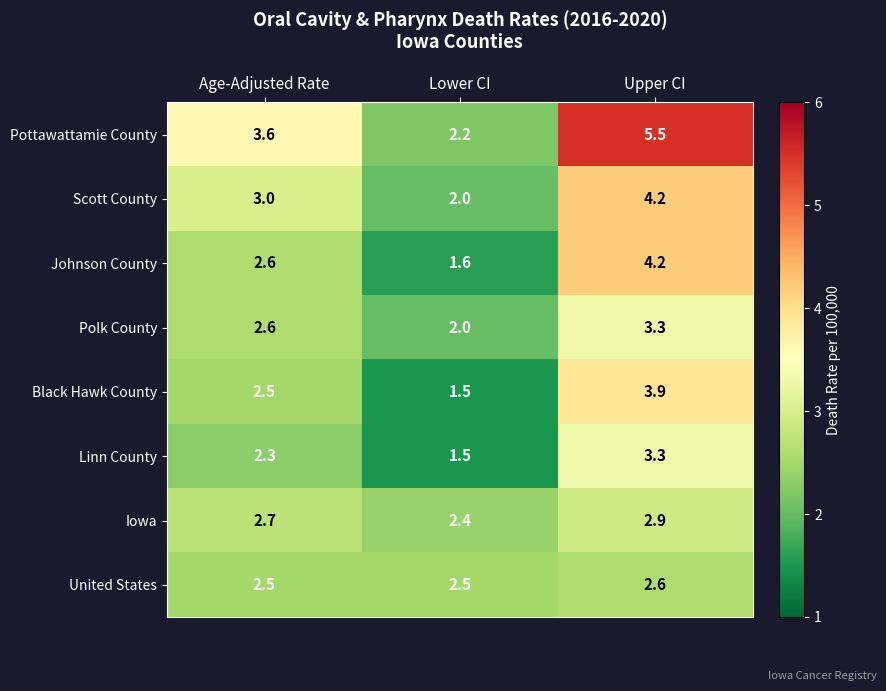

List the labels in order of Scott County value, smallest first.

Lower CI, Age-Adjusted Rate, Upper CI